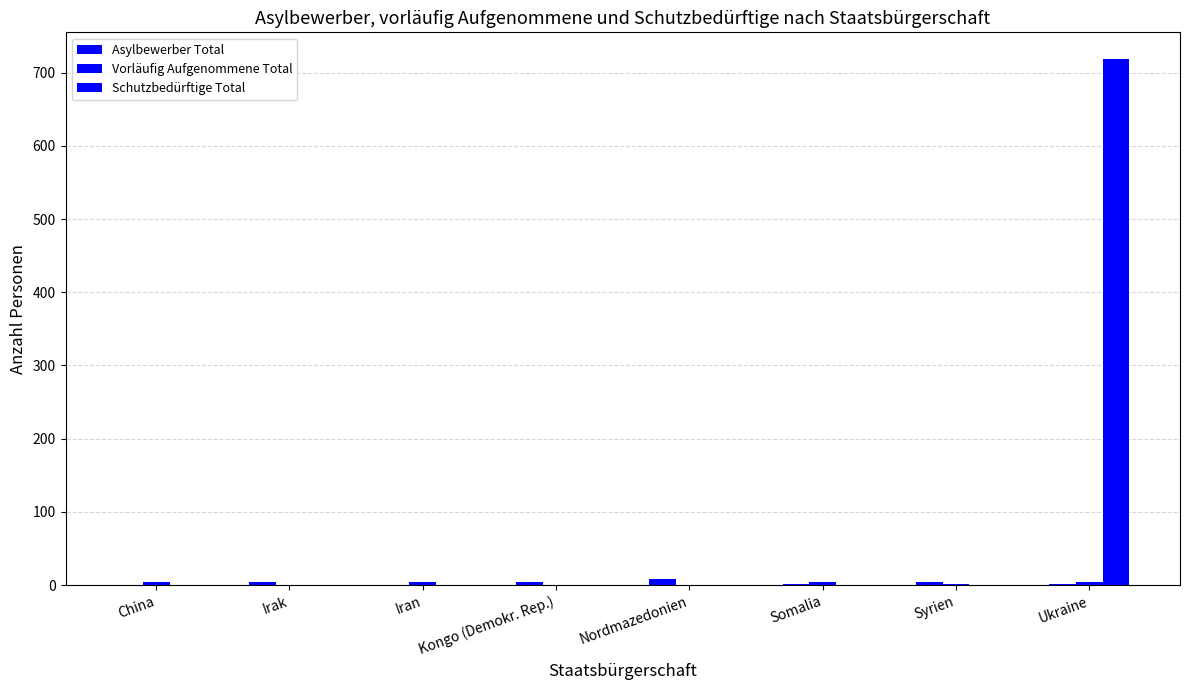

At Ukraine, list the series in order from largest to smallest.

Schutzbedürftige Total, Vorläufig Aufgenommene Total, Asylbewerber Total